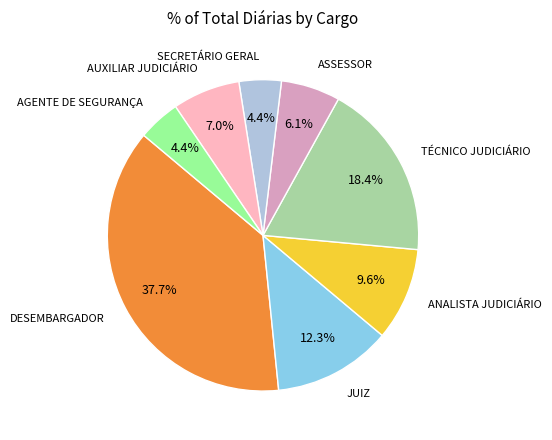

How many slices are in this pie chart?

8